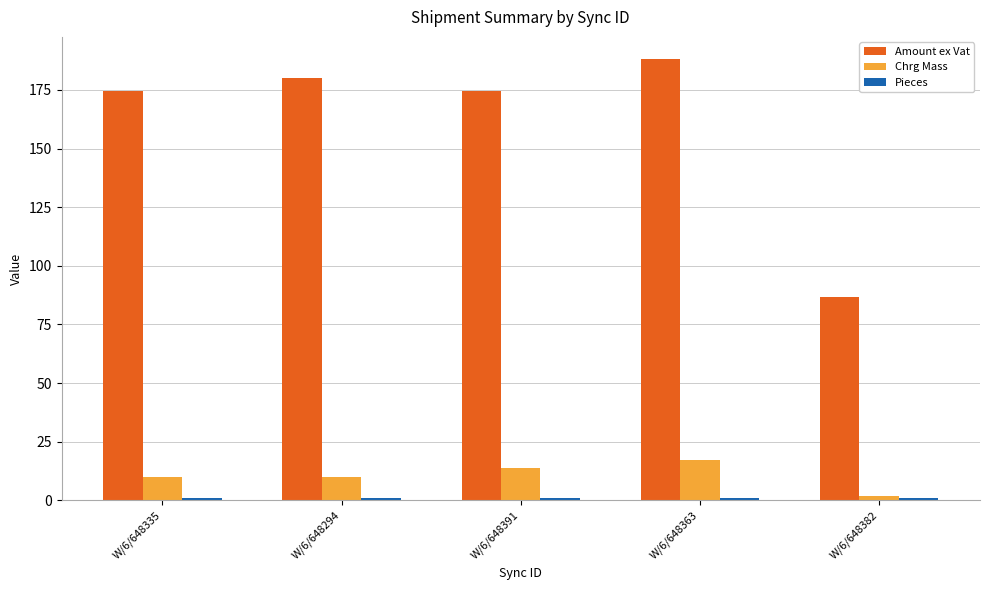

Which label corresponds to the largest value in the chart?

W/6/648363